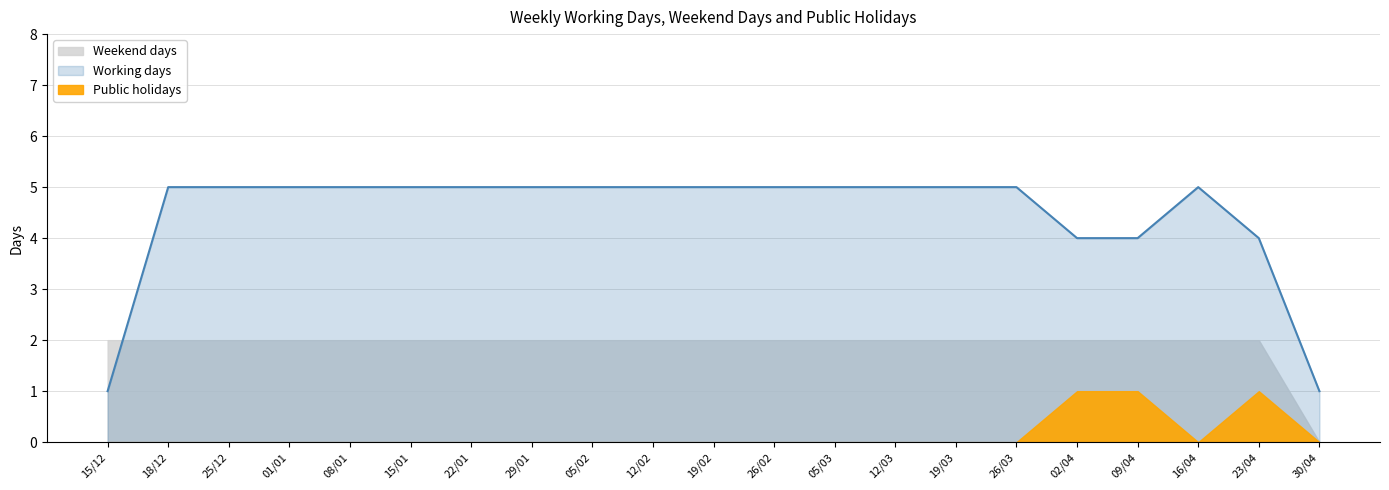

What is the sum of the Working days values at 18/12 and 01/01?

10